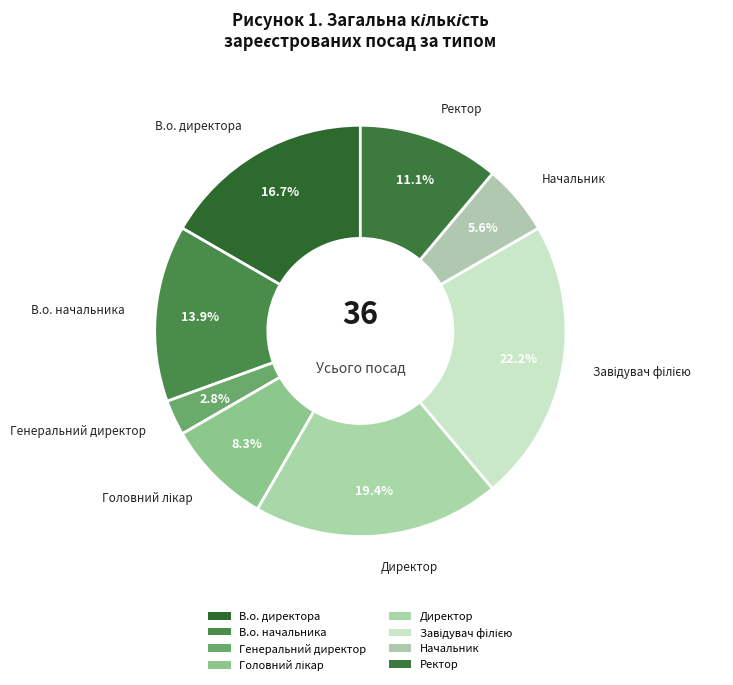

Which slice is the largest?

Завідувач філією